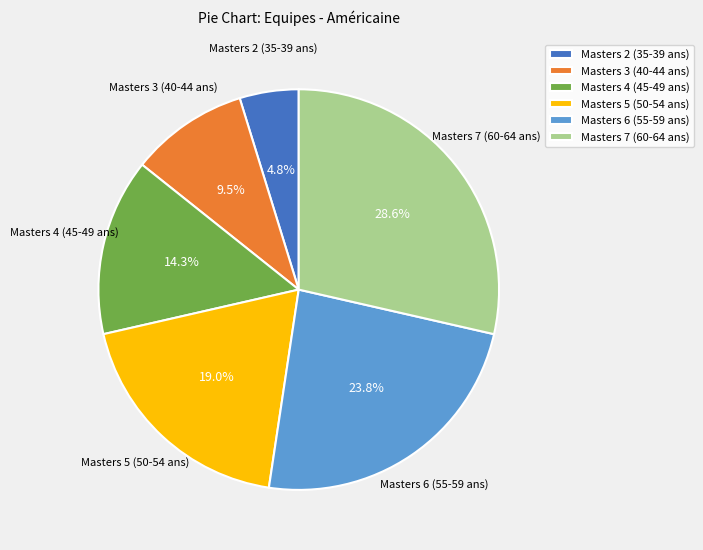

How many segments does this pie chart have?

6